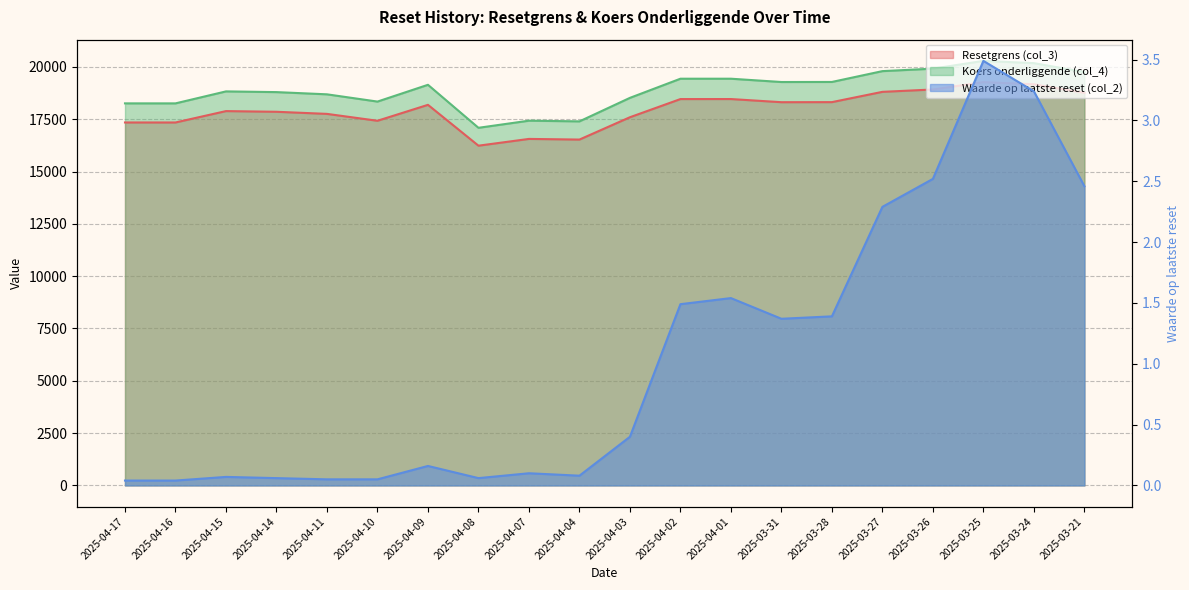

True or false: Waarde op laatste reset (col_2) and Resetgrens (col_3) cross at least once.

False